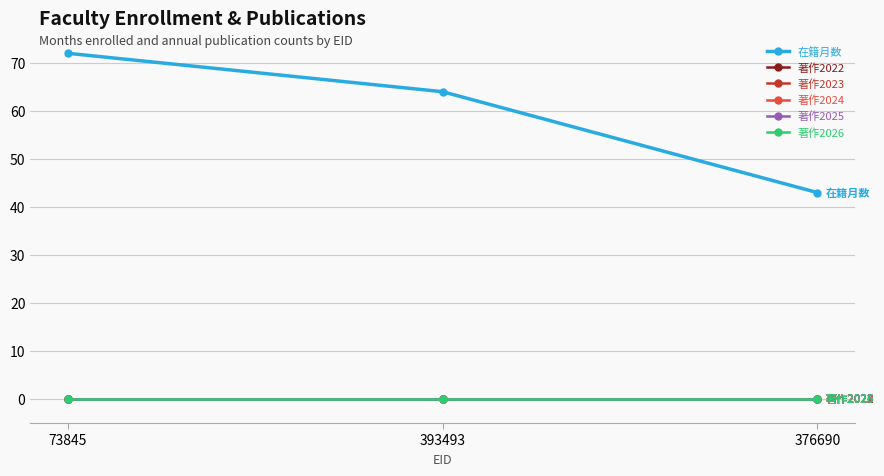

Rank the categories by 著作2023 value from highest to lowest.

73845, 393493, 376690